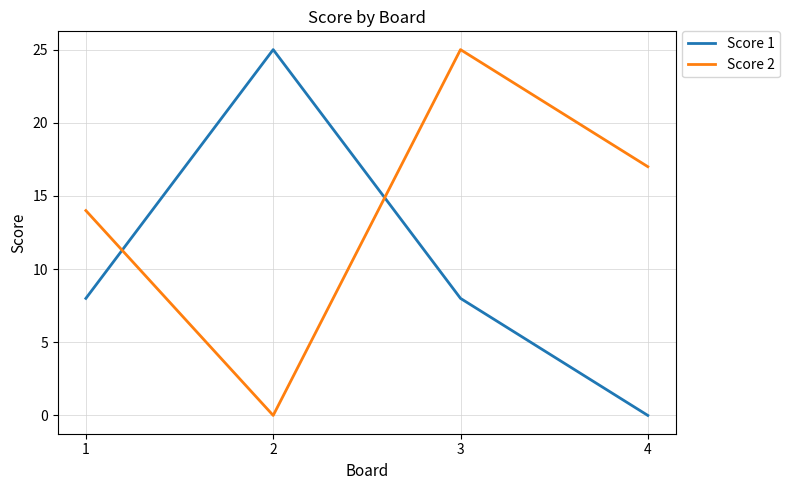

What are all the series names shown in the legend?

Score 1, Score 2